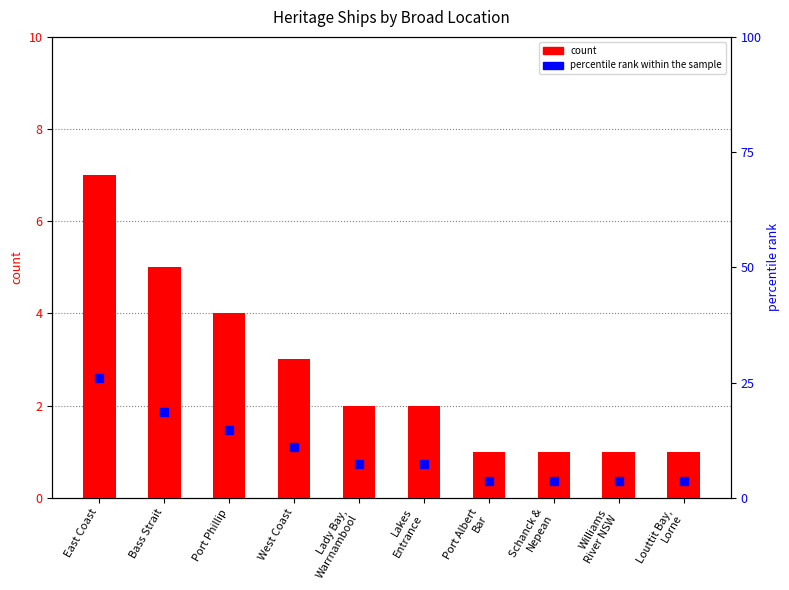

Between Bass Strait and Lady Bay,
Warrnambool, which series saw the biggest shift?

percentile rank within the sample